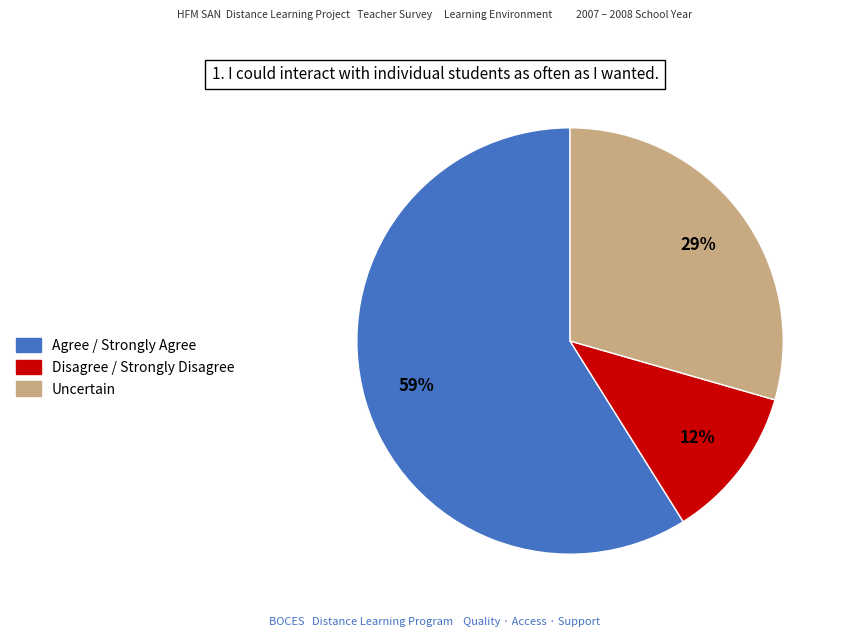

How many slices are in this pie chart?

3